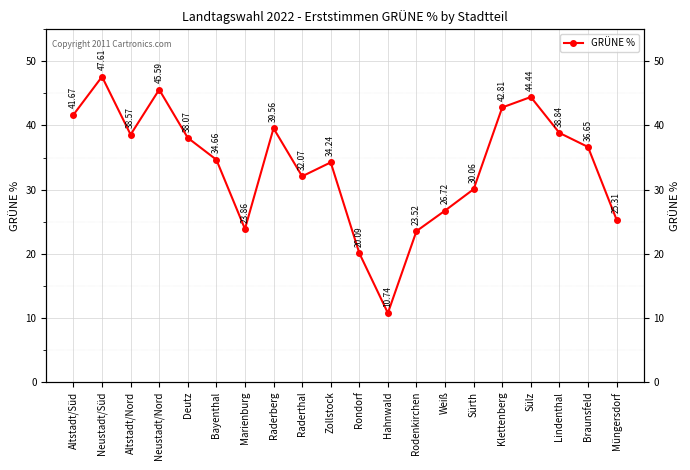

What is the label of the 15th point from the left?

Sürth